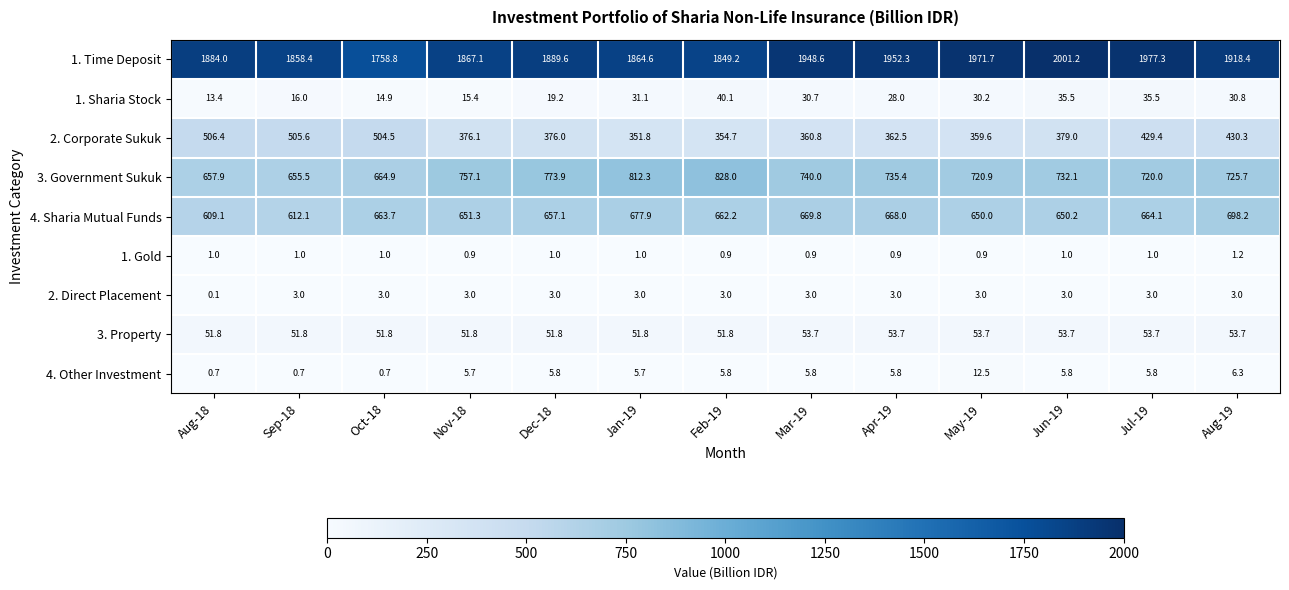

How many 2. Direct Placement values are between 3 and 4?

12